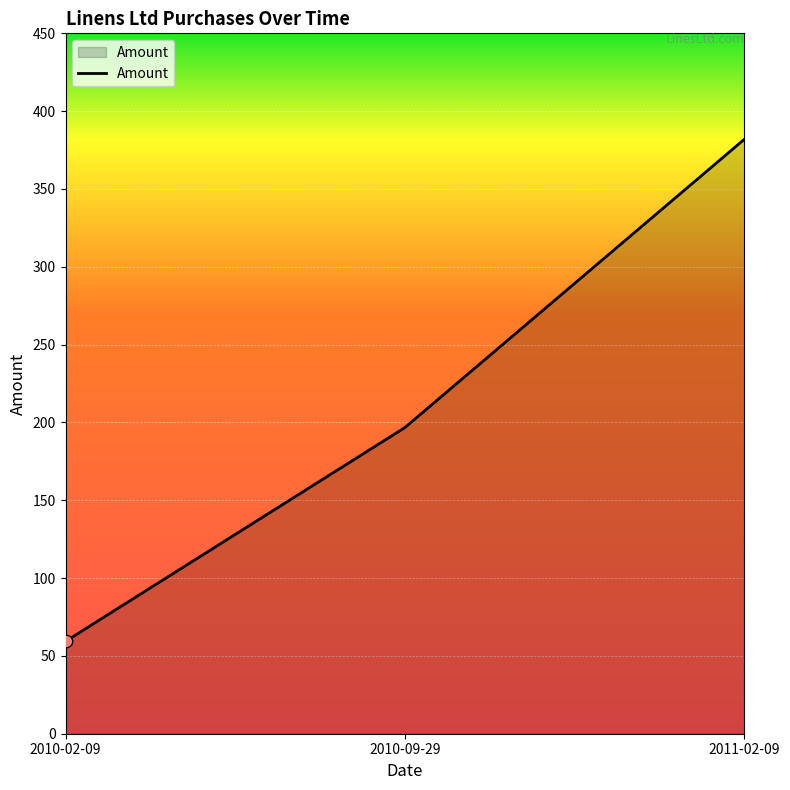

Approximately how many times larger is the value at 2010-09-29 compared to 2010-02-09?

3.3